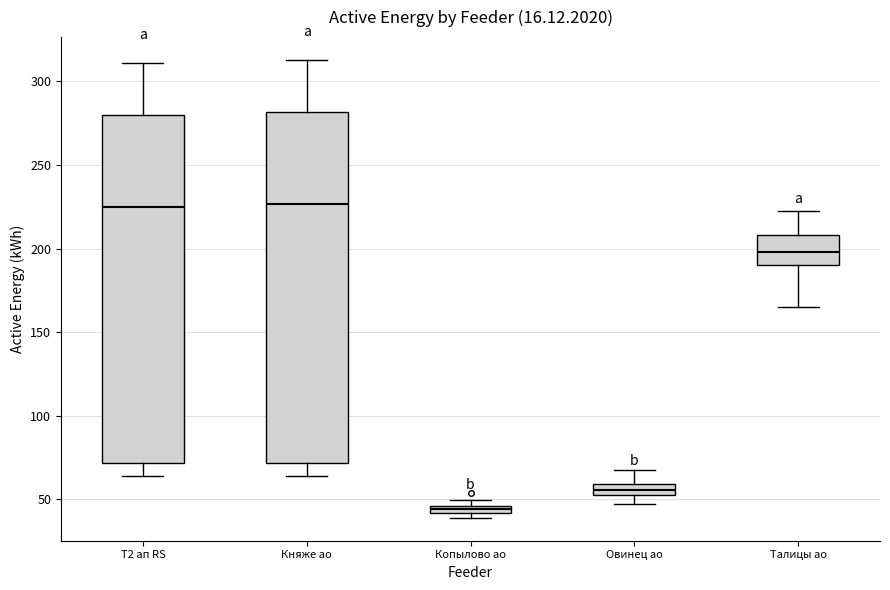

Where is the upper edge of the box for Овинец ао on the y-axis? The values are not printed on the chart, so give them approximately, as read against the axis.

60